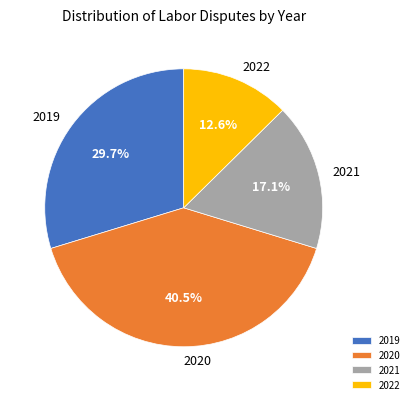

To the nearest percent, what portion does 2022 represent?

13%